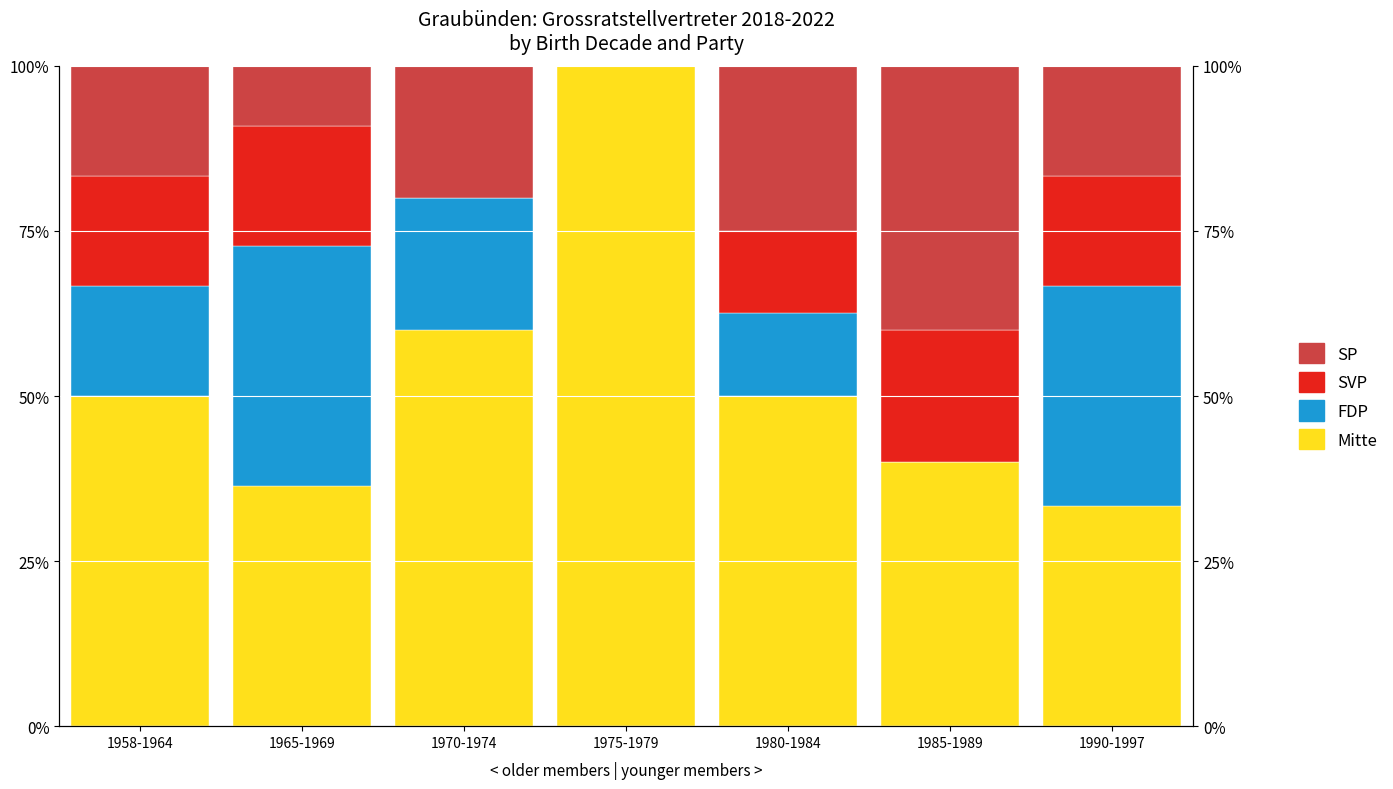

At which label does SVP first exceed 16?

1958-1964